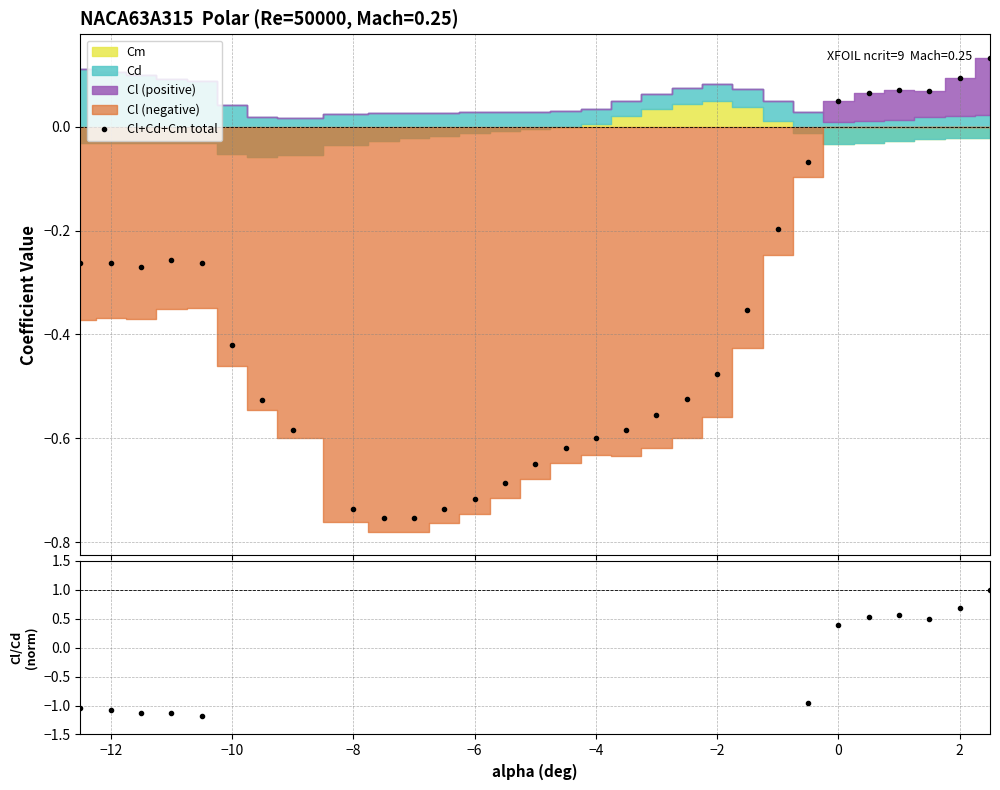

How many positive values does the Cl+Cd+Cm total series have?

6